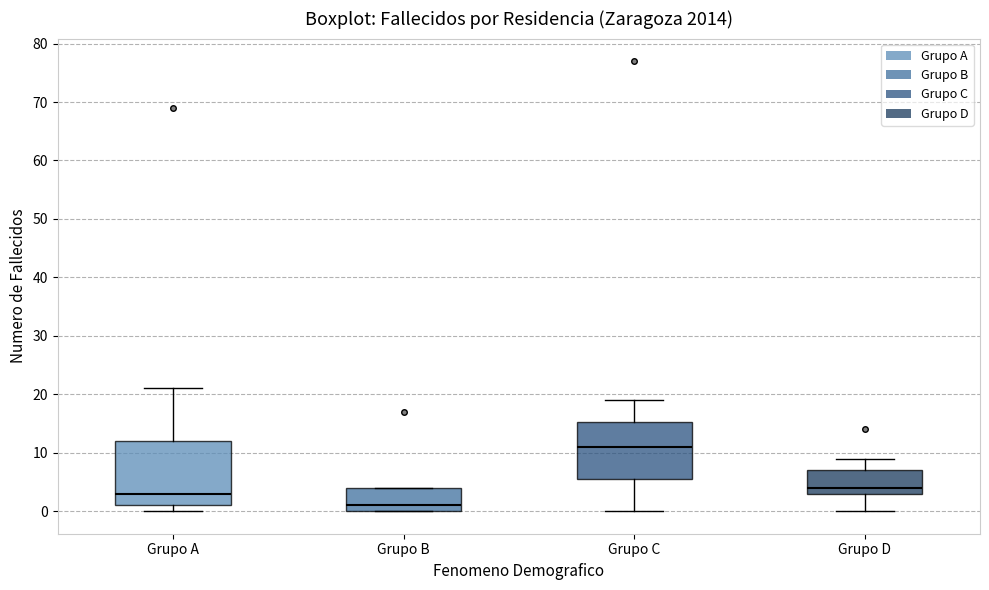

Reading left to right, transcribe this box plot: for each box, give where its median line is, the range the box spans, and where its two whiskers end, as read against the y-axis. The values are not printed on the chart, so give them approximately, as read against the axis.

Grupo A: median 3, box 1 to 12, whiskers 0 to 21
Grupo B: median 1, box 0 to 4, whiskers 0 to 4
Grupo C: median 11, box 6 to 15, whiskers 0 to 19
Grupo D: median 4, box 3 to 7, whiskers 0 to 9